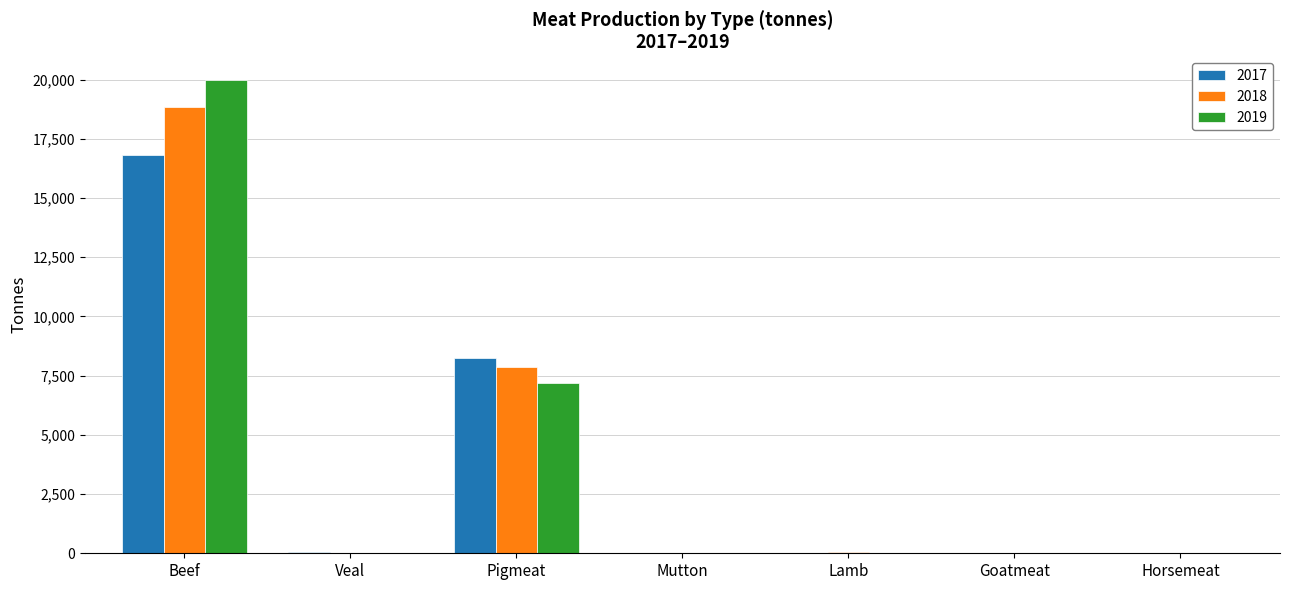

The 2017 series shows 10498.0 at Beef. True or false?

False